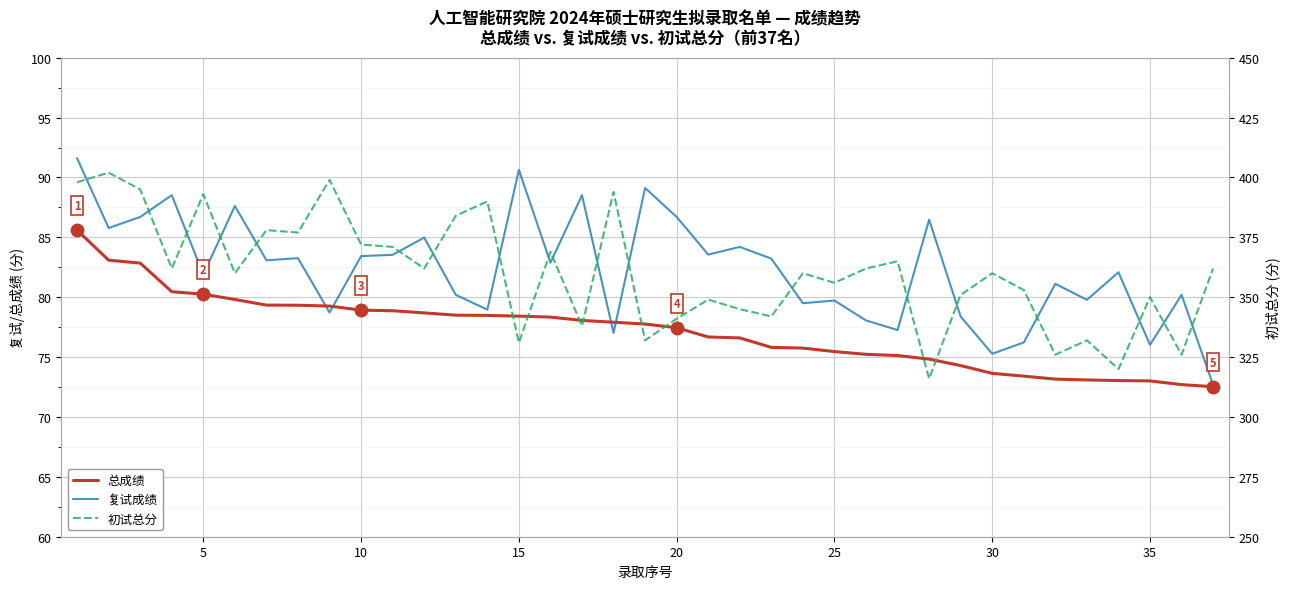

After their last crossing, which series has the higher values: 复试成绩 or 总成绩?

复试成绩